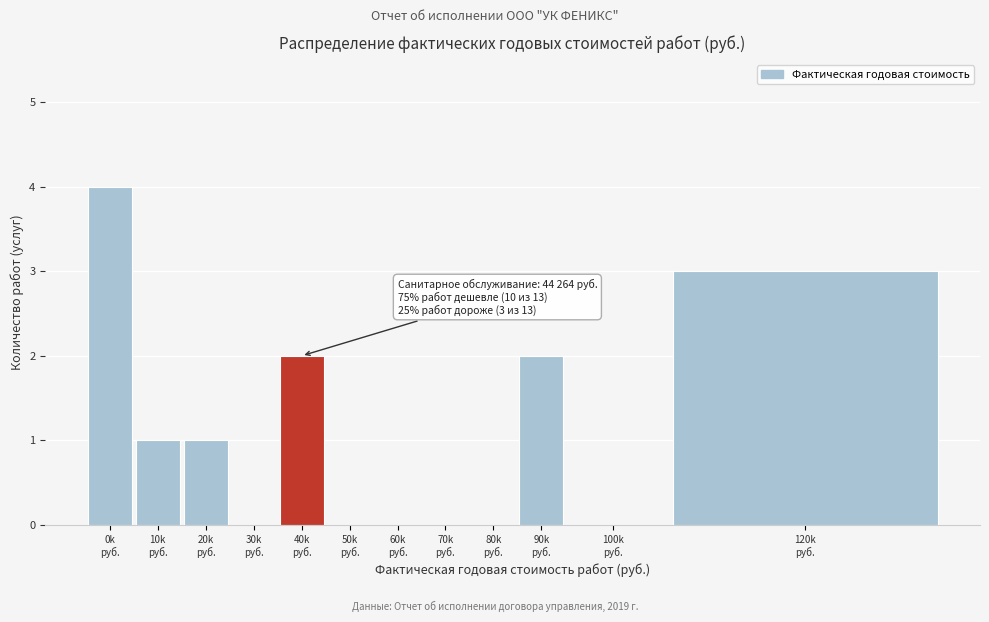

What is the maximum value shown in the chart?

4